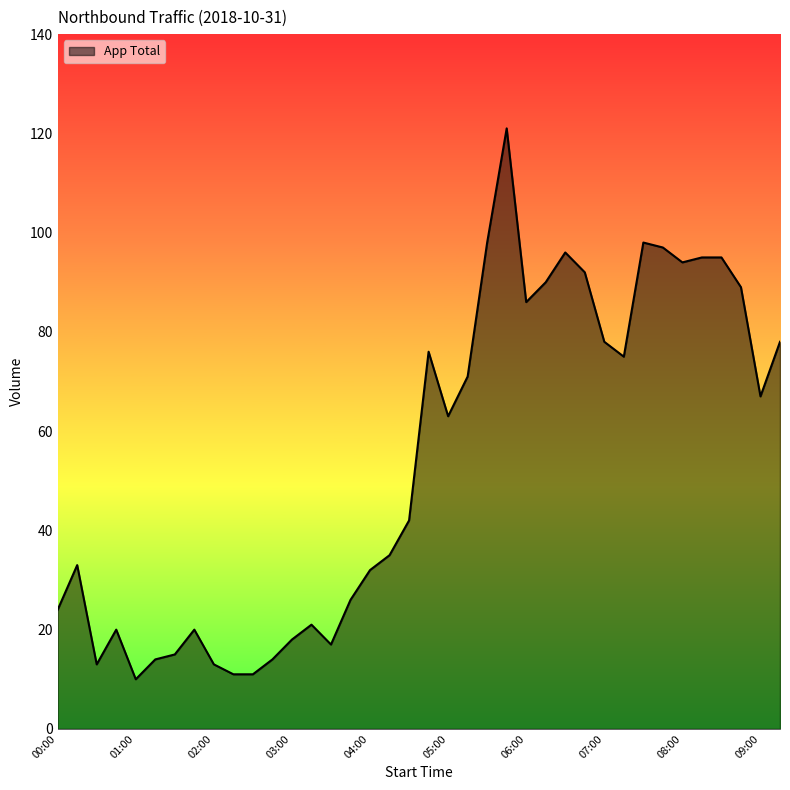

What is the maximum value shown in the chart?

121